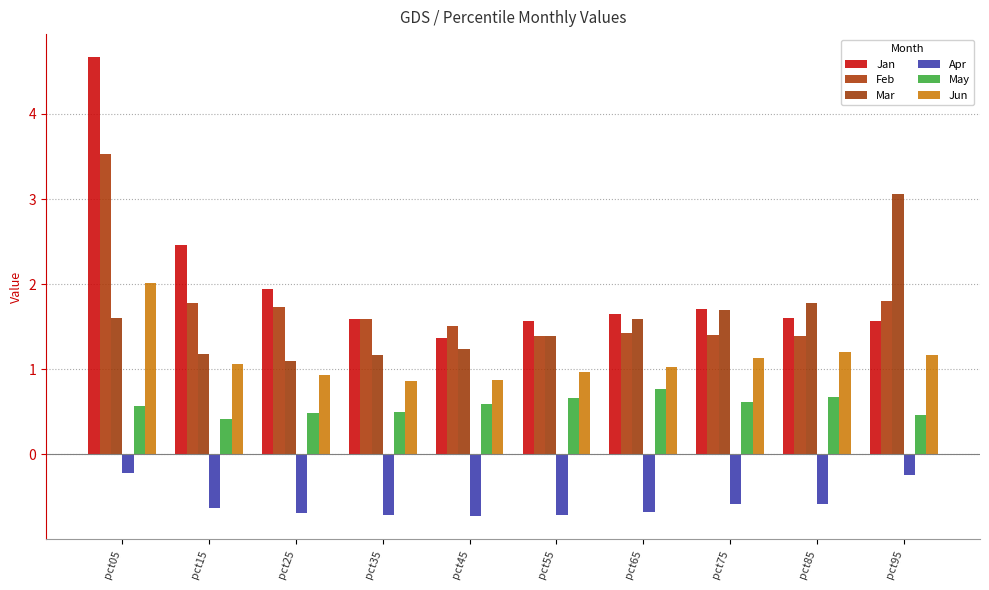

List the series in order of their peak value, highest first.

Jan, Feb, Mar, Jun, May, Apr